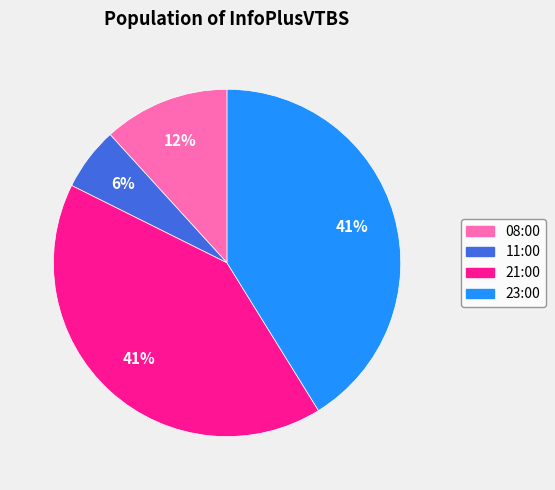

Is it true that 21:00 is 53% of the pie?

False